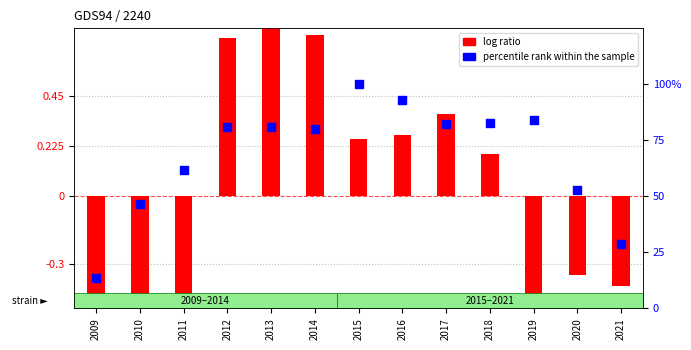

Which series has the largest total across all categories?

percentile rank within the sample